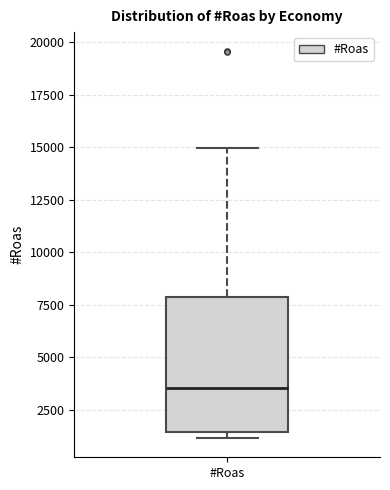

Read this box plot against the y-axis: the position of the median line, the range covered by the box, and the ends of both whiskers. The values are not printed on the chart, so give them approximately, as read against the axis.

median 3500, box 1500 to 8000, whiskers 1000 to 15000